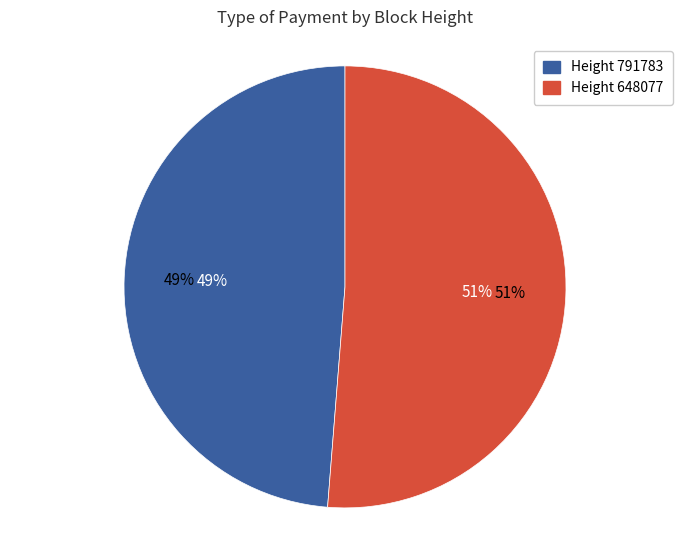

To the nearest percent, what percentage of the pie is 648077?

51%